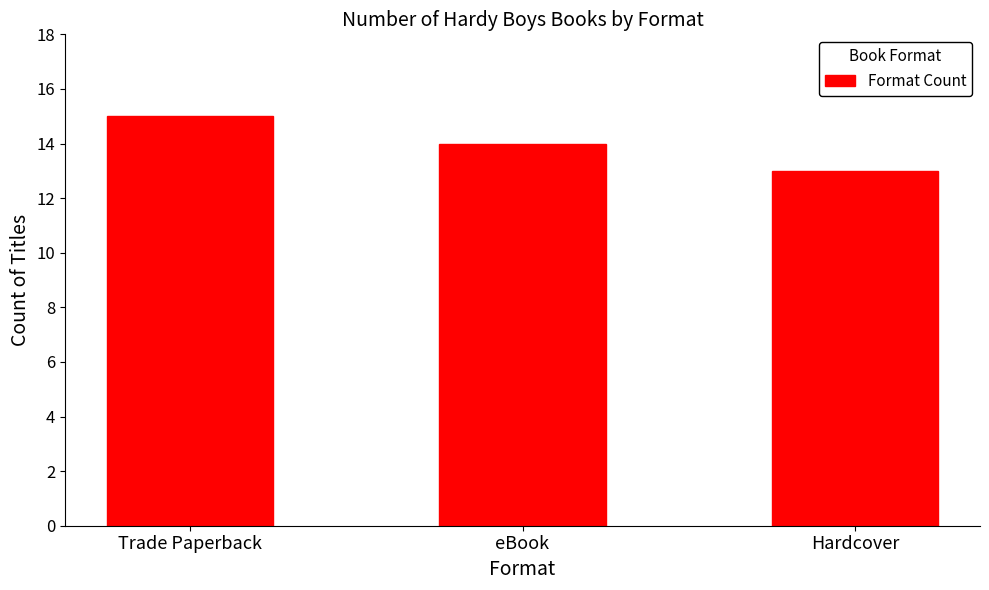

What is the maximum value shown in the chart?

15